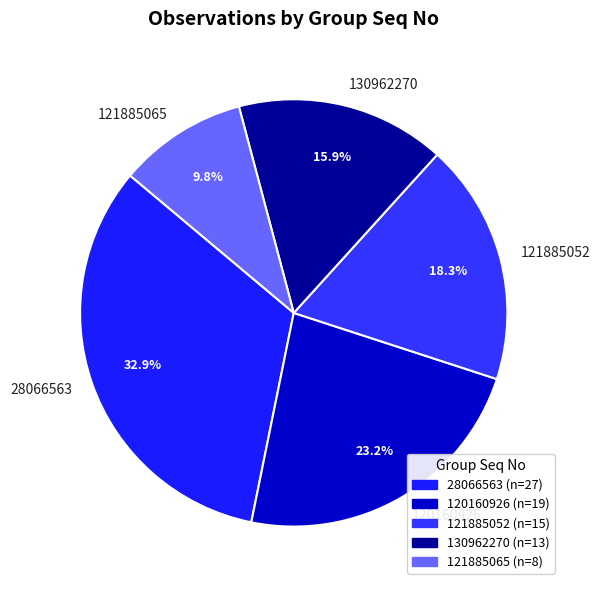

Approximately how many times larger is the value at 130962270 compared to 121885052?

0.9